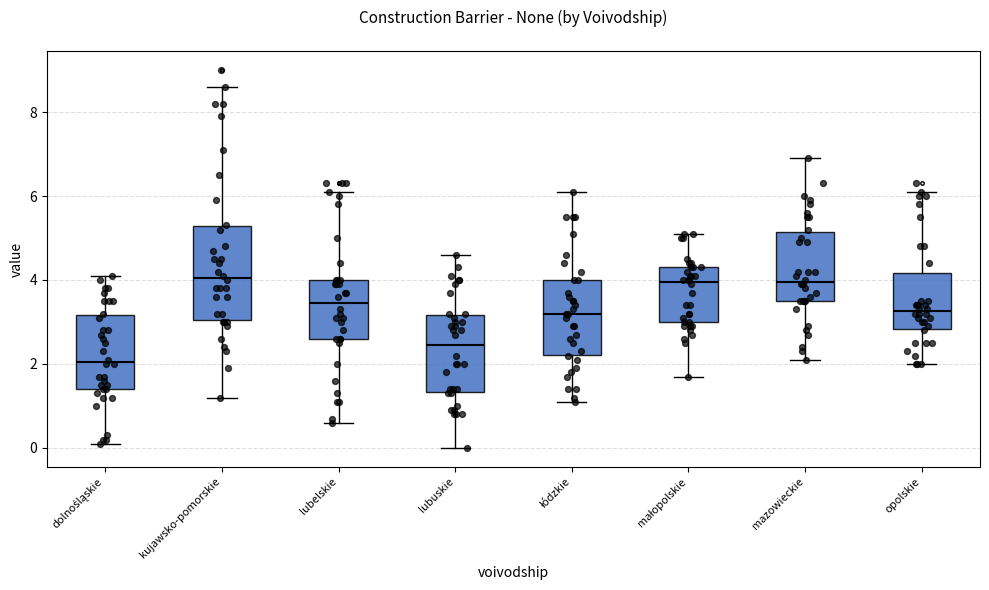

Reading left to right, transcribe this box plot: for each box, give where its median line is, the range the box spans, and where its two whiskers end, as read against the y-axis. The values are not printed on the chart, so give them approximately, as read against the axis.

dolnośląskie: median 2.0, box 1.4 to 3.2, whiskers 0.2 to 4.2
kujawsko-pomorskie: median 4.0, box 3.0 to 5.2, whiskers 1.2 to 8.6
lubelskie: median 3.4, box 2.6 to 4.0, whiskers 0.6 to 6.2
lubuskie: median 2.4, box 1.4 to 3.2, whiskers 0.0 to 4.6
łódzkie: median 3.2, box 2.2 to 4.0, whiskers 1.2 to 6.2
małopolskie: median 4.0, box 3.0 to 4.4, whiskers 1.8 to 5.2
mazowieckie: median 4.0, box 3.6 to 5.2, whiskers 2.2 to 7.0
opolskie: median 3.2, box 2.8 to 4.2, whiskers 2.0 to 6.2